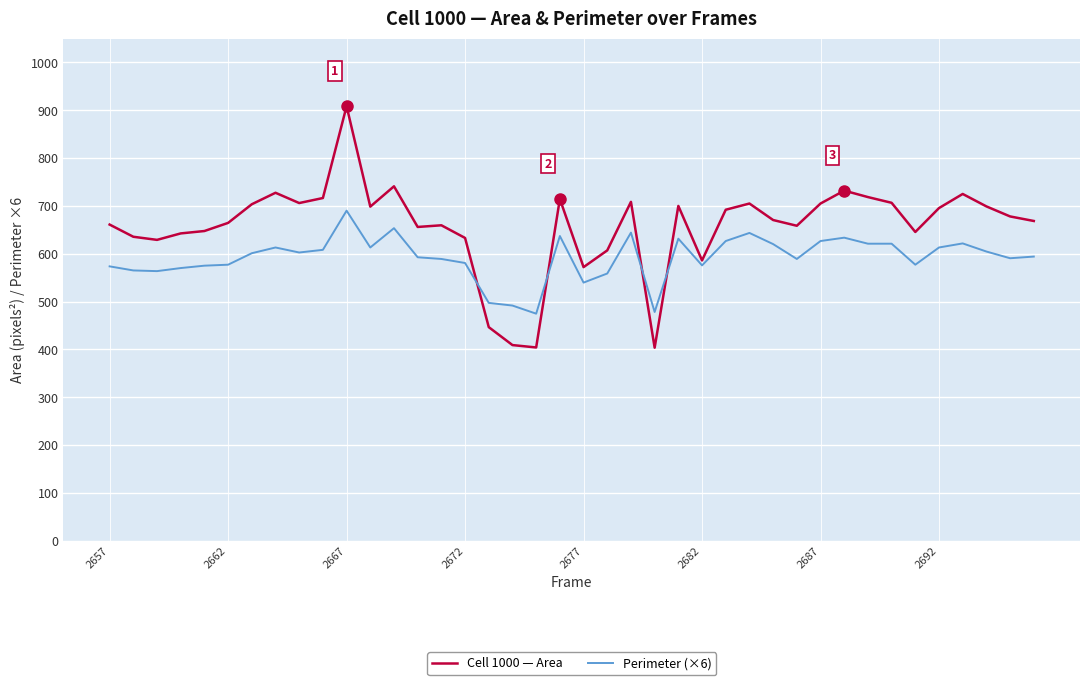

Which series has the widest spread of values?

Cell 1000 — Area